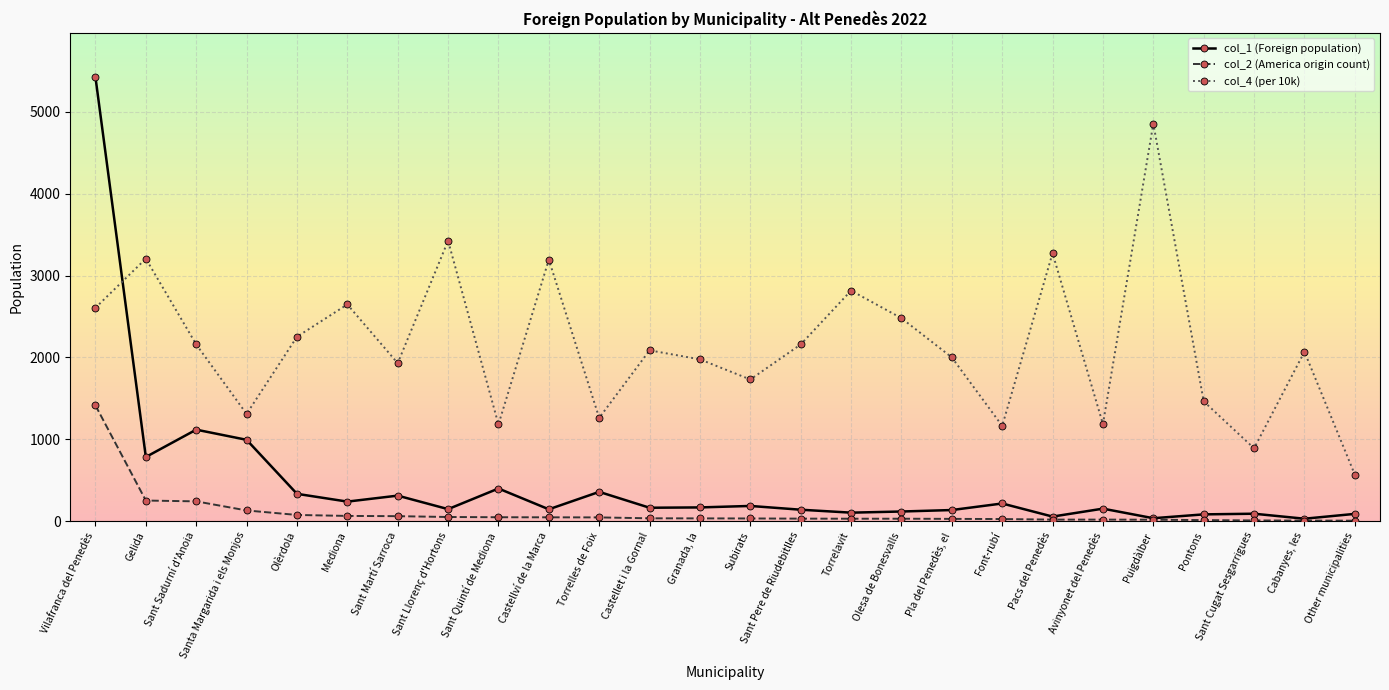

Rank the series by their maximum value, from lowest to highest.

col_2 (America origin count), col_4 (per 10k), col_1 (Foreign population)